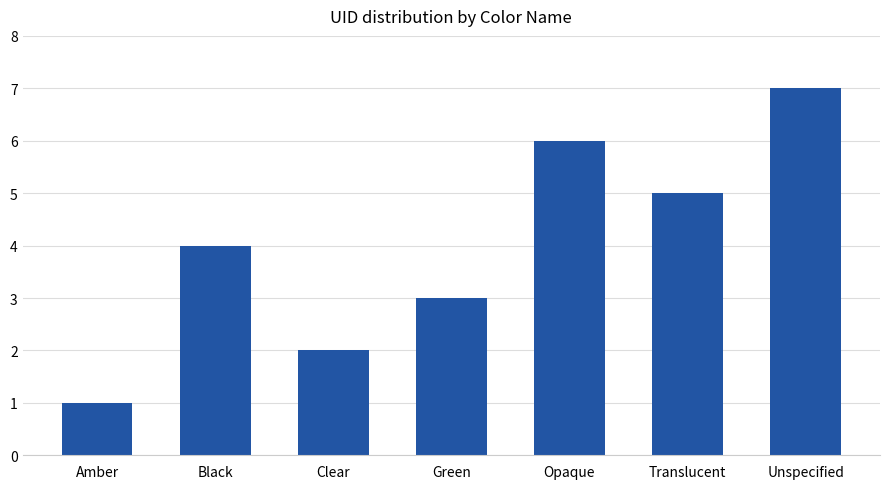

How many values are between 2 and 6?

5